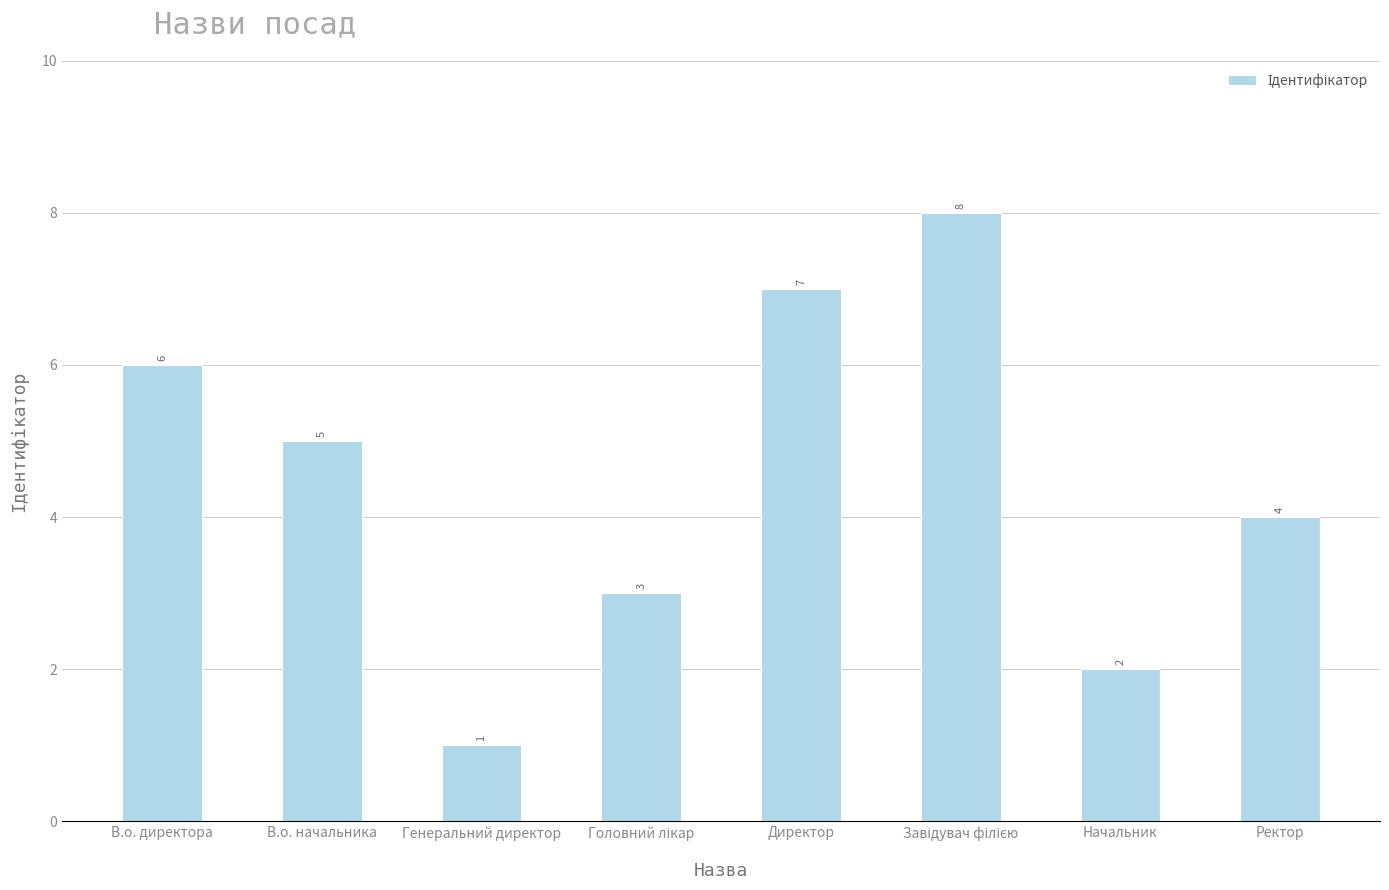

What is the maximum value shown in the chart?

8